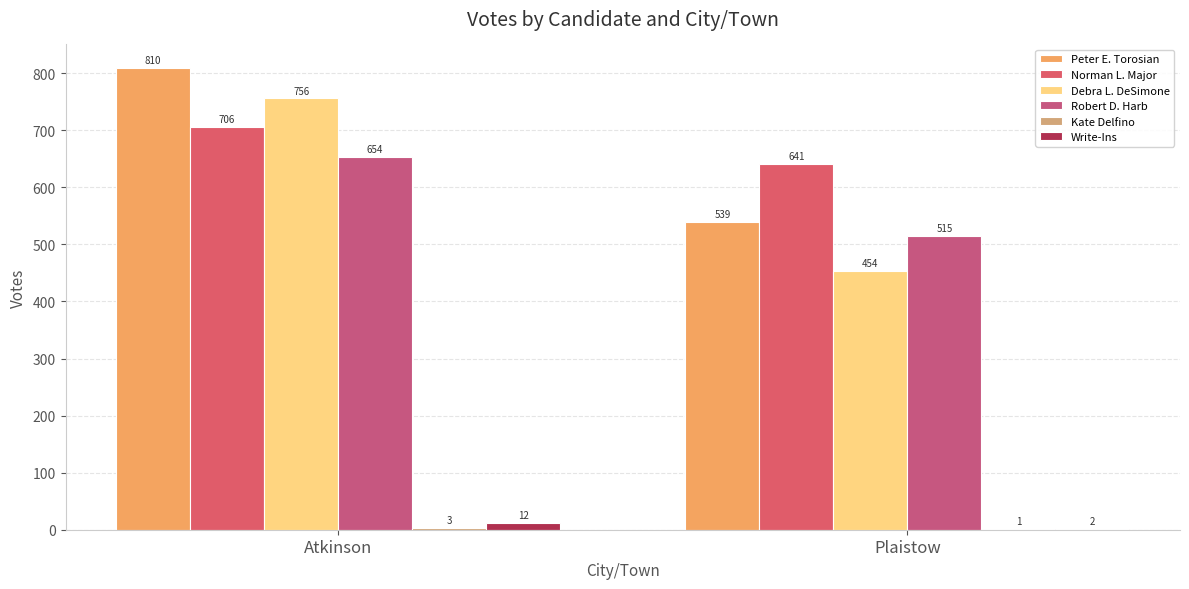

Are the bars grouped side by side (vs. stacked)?

Yes